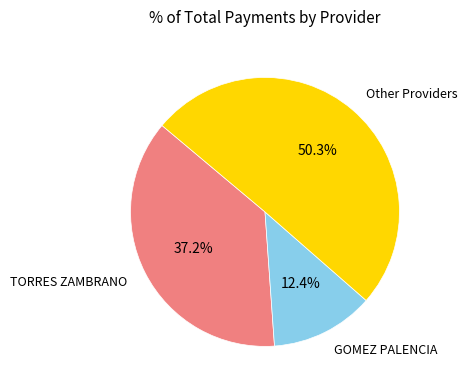

How many segments does this pie chart have?

3